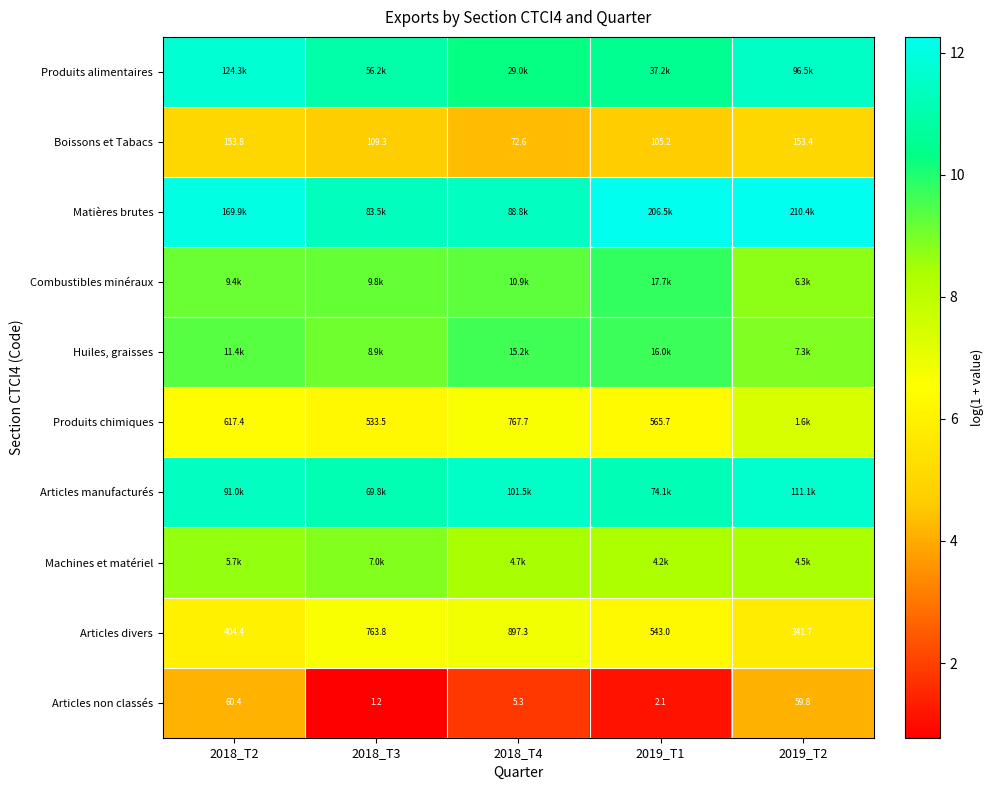

Count the number of categories in the chart.

5